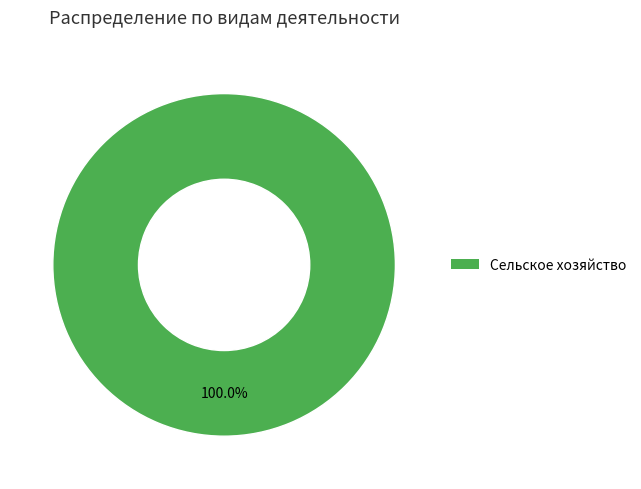

Does any single category account for the majority?

Yes